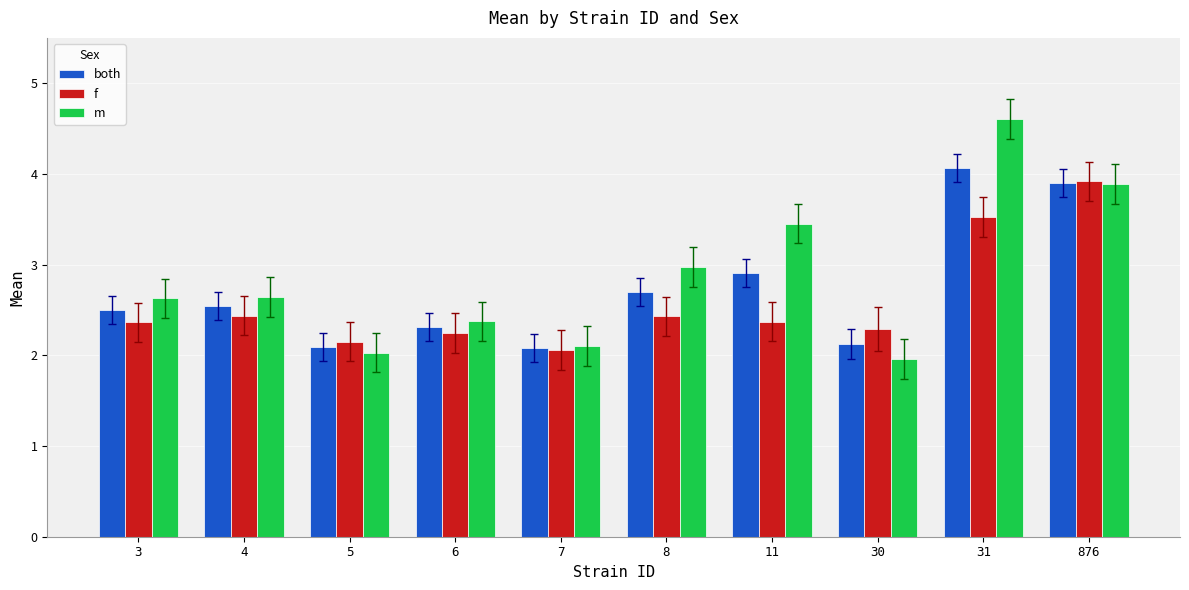

What is the difference between the f values at 30 and 31?

1.2